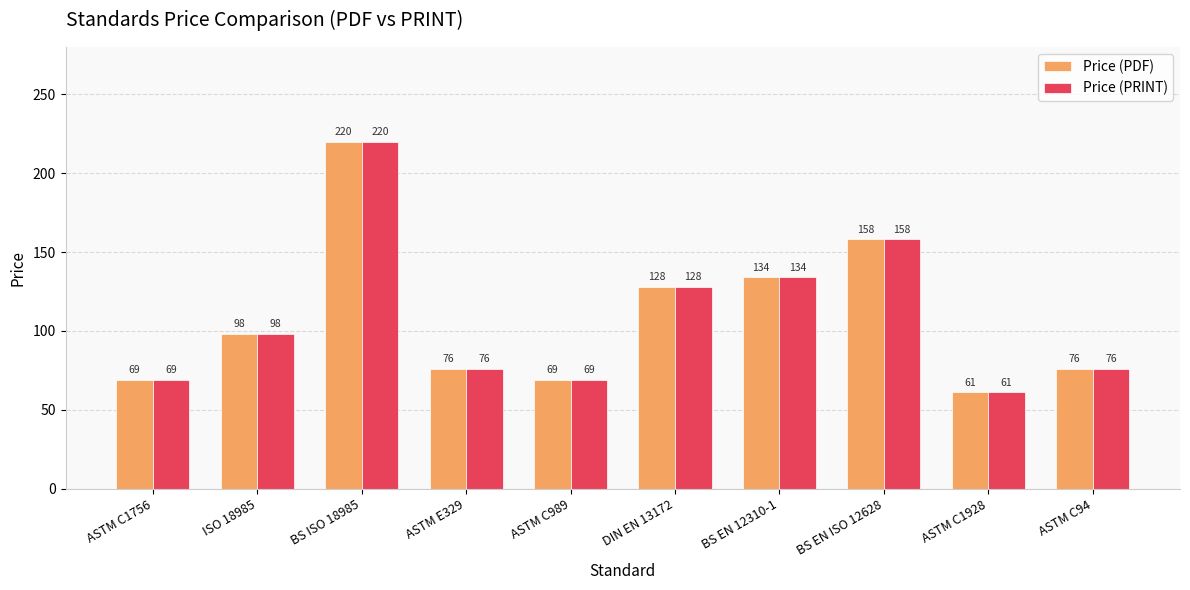

What is the difference between the maximum and minimum values in the Price (PRINT) series?

159.0